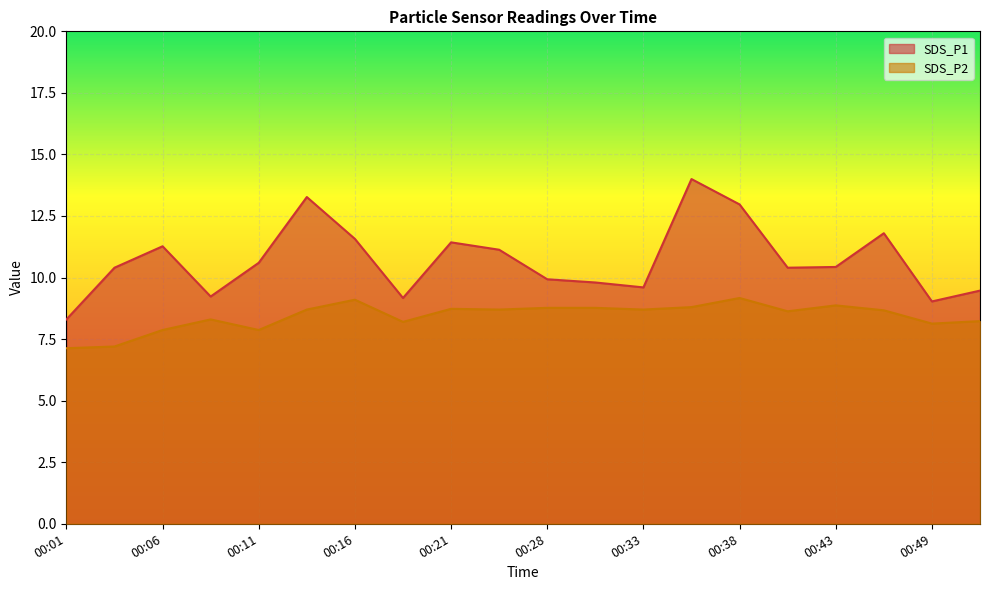

How many data points in SDS_P2 are less than 8?

4